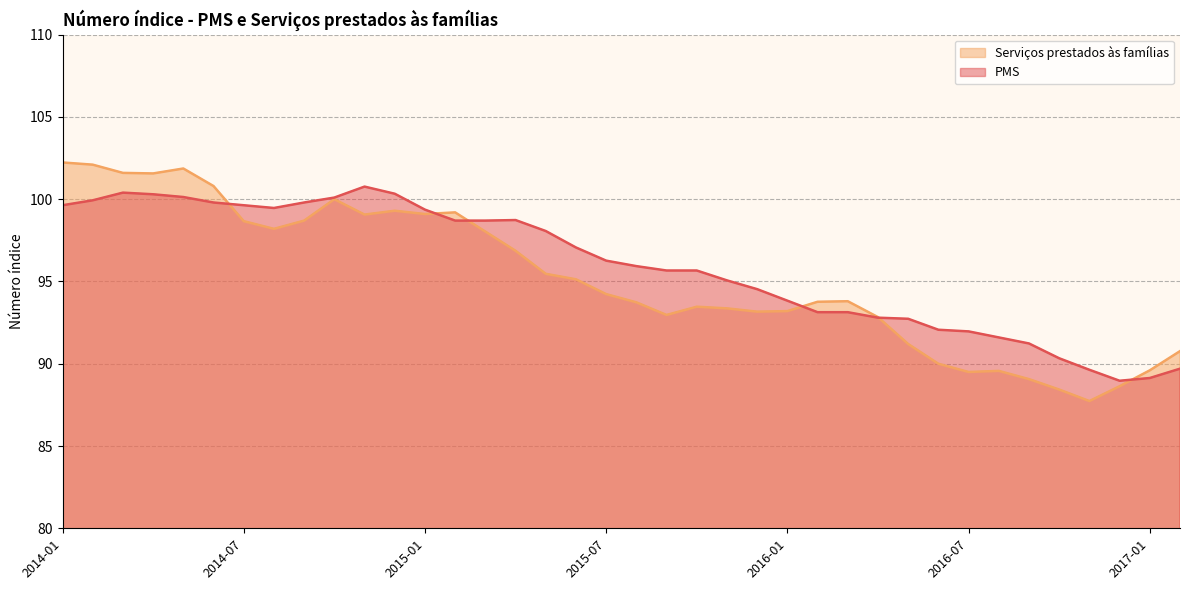

The Serviços prestados às famílias series shows 156.4 at 2015-01. True or false?

False